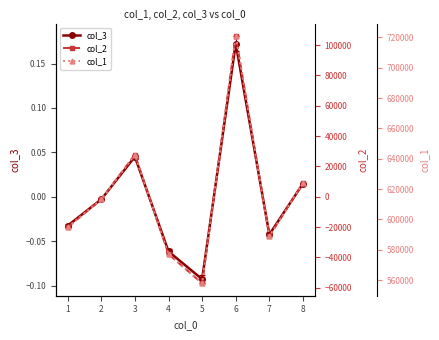

What are all the series names shown in the legend?

col_3, col_2, col_1